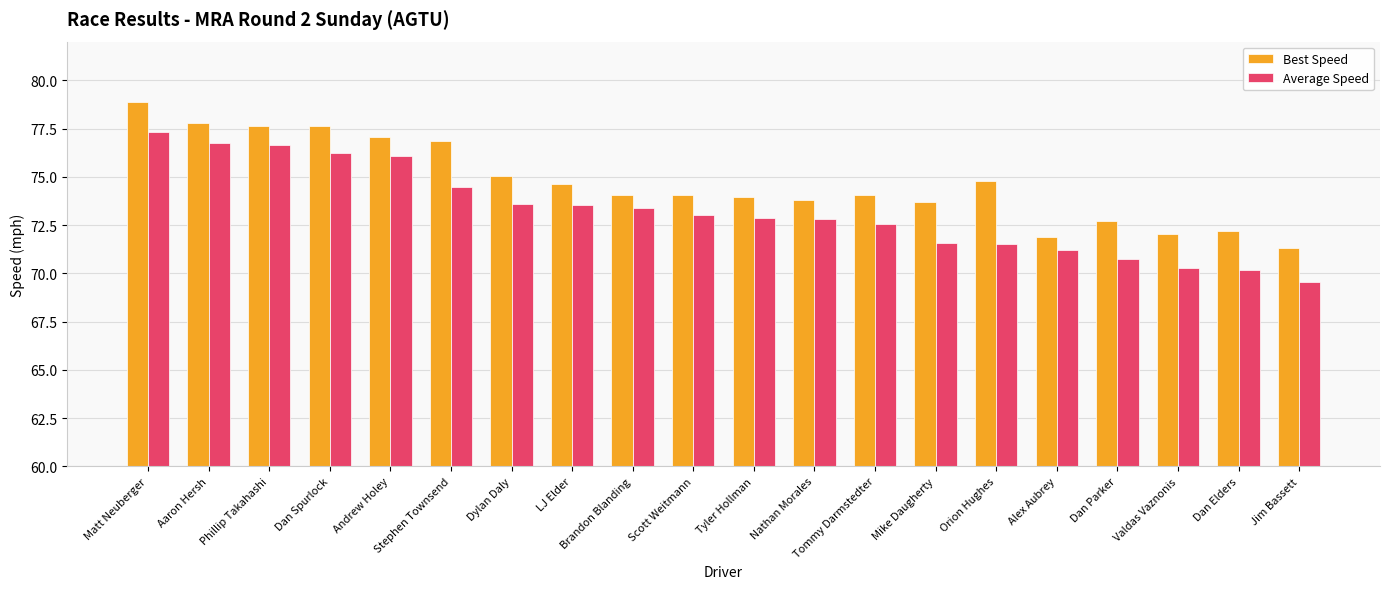

At how many categories does at least one series exceed 69?

20